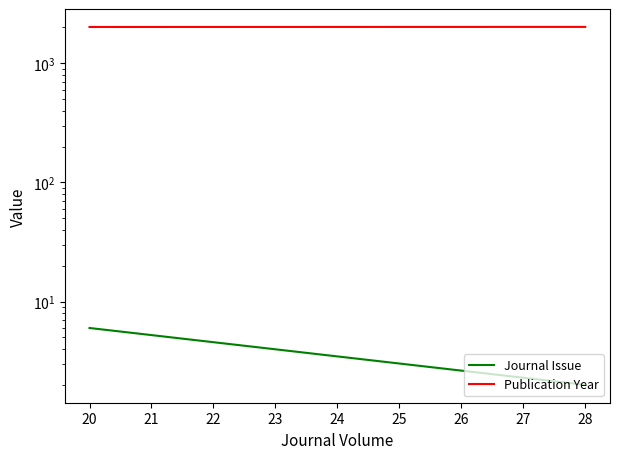

What is the value of the Journal Issue point at the 1st from the left?

6